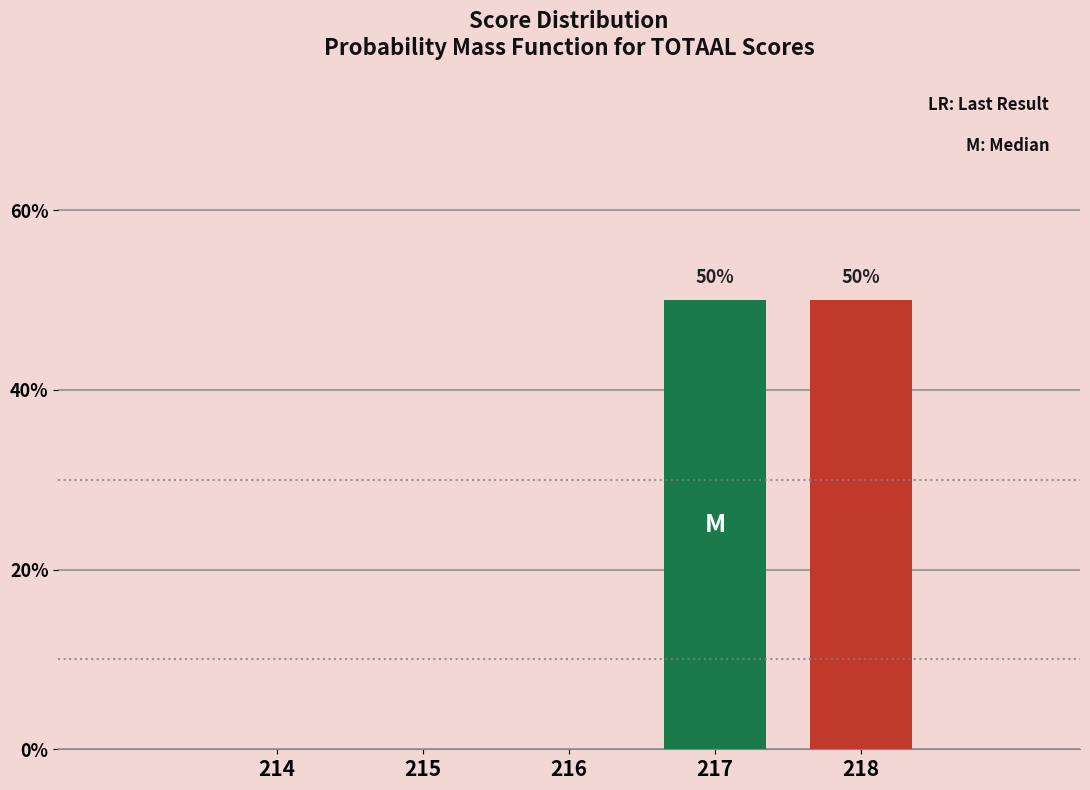

Reading right to left, list all the values displayed in this chart.

218=50	217=50	216=0	215=0	214=0